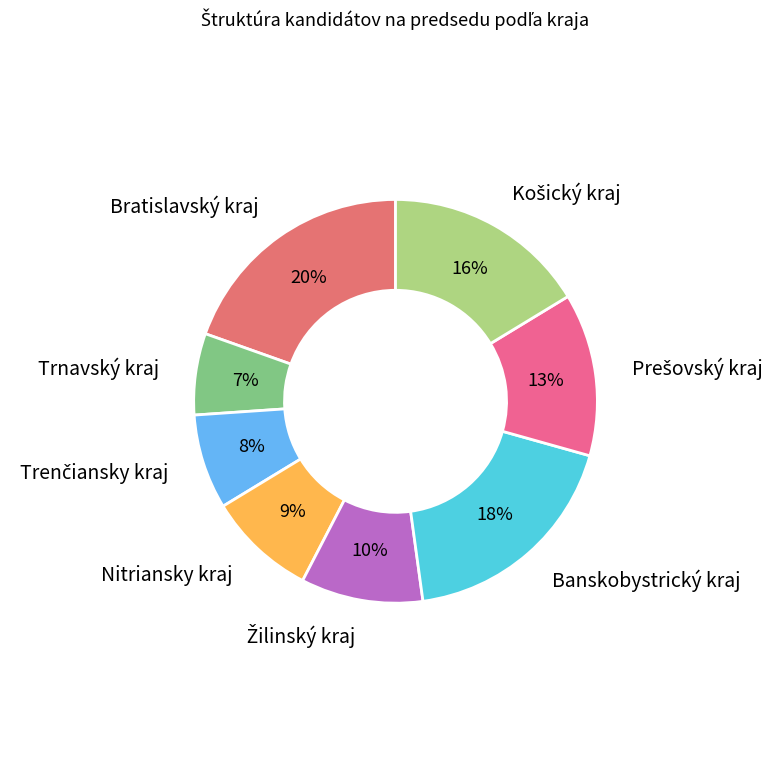

To the nearest percent, what is the difference between the largest and smallest slice percentages?

13%